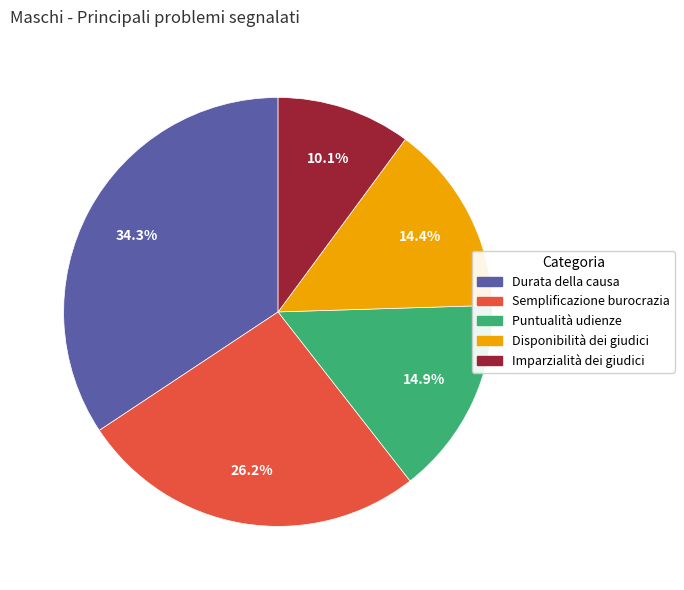

How many slices are in this pie chart?

5